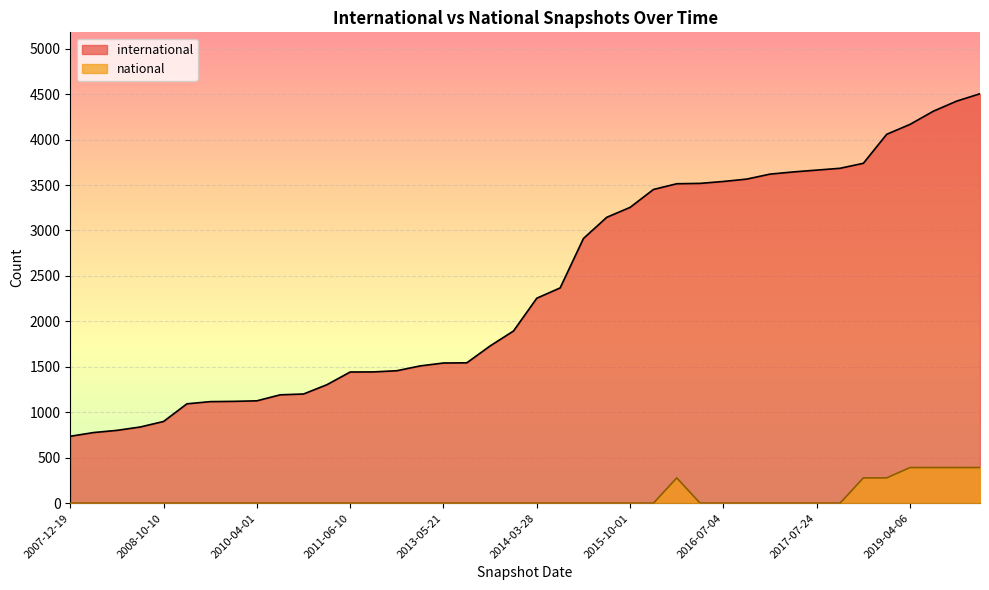

What is the spread (max minus min) of values at 2013-02-20?

1201